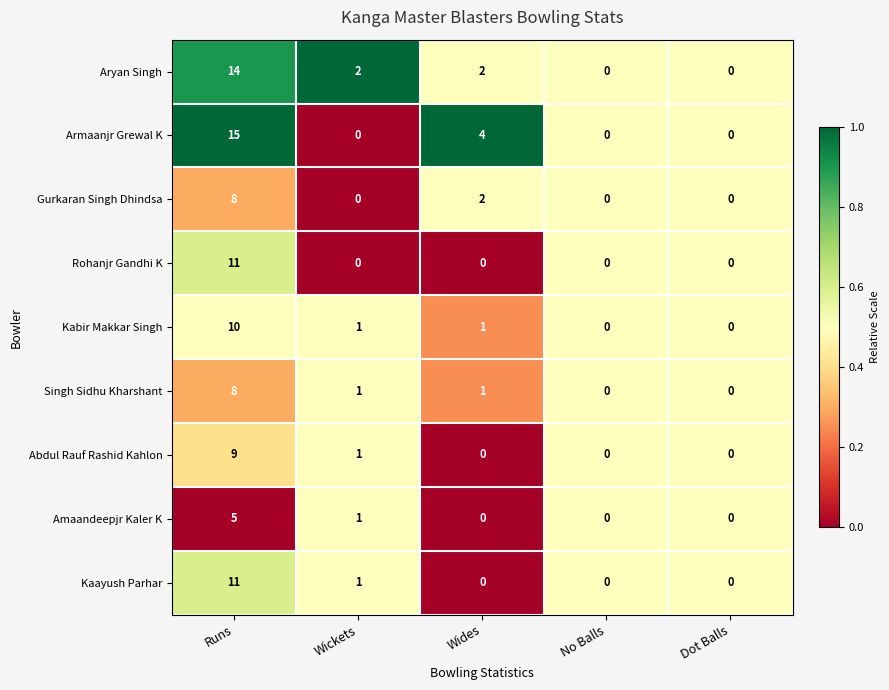

Which category has the highest value across all series?

Runs